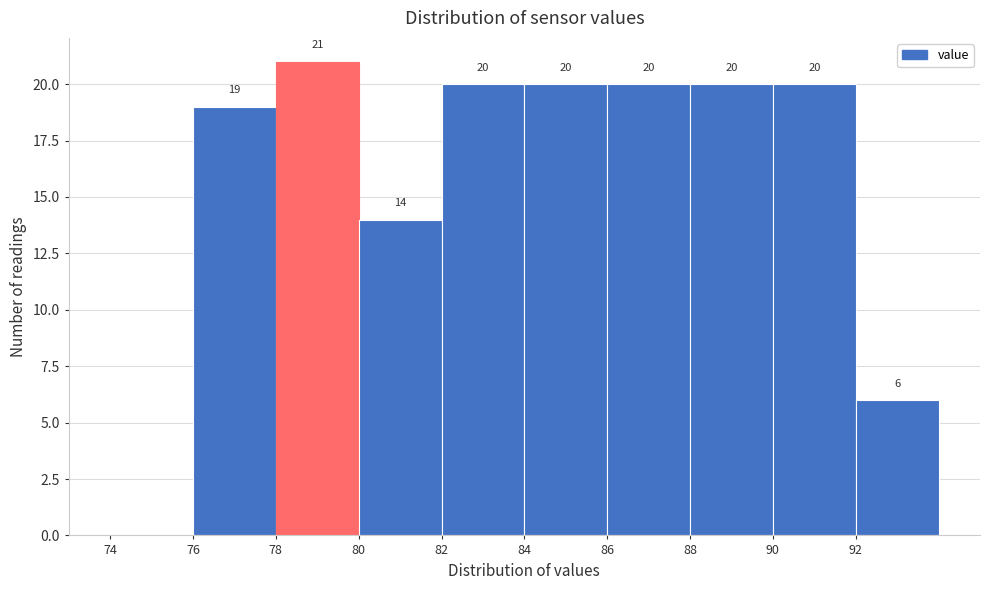

Over which range of the x-axis is the bar tallest?

78 to 80